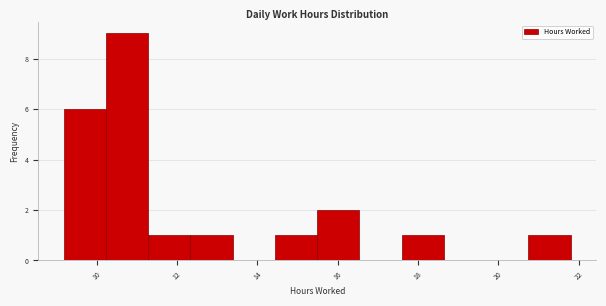

Which range on the x-axis has the tallest bar?

10.2 to 11.2